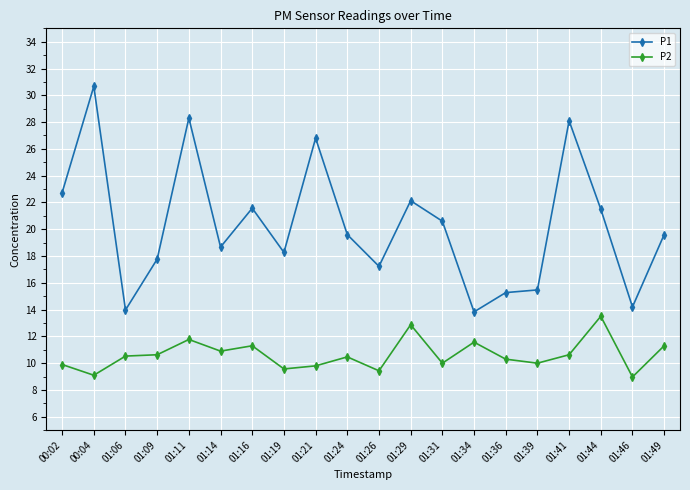

At 01:49, list the series in order from largest to smallest.

P1, P2